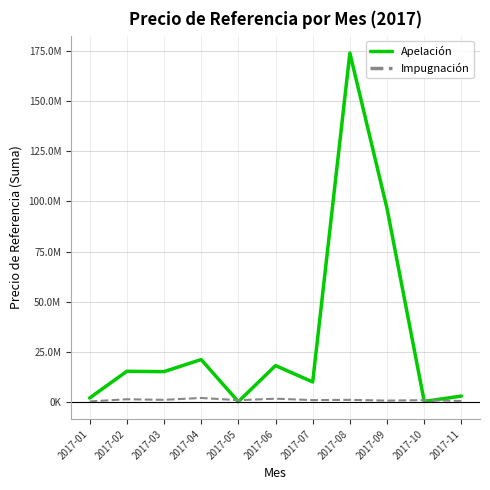

True or false: Apelación has more than 1 points higher than both neighbors.

True